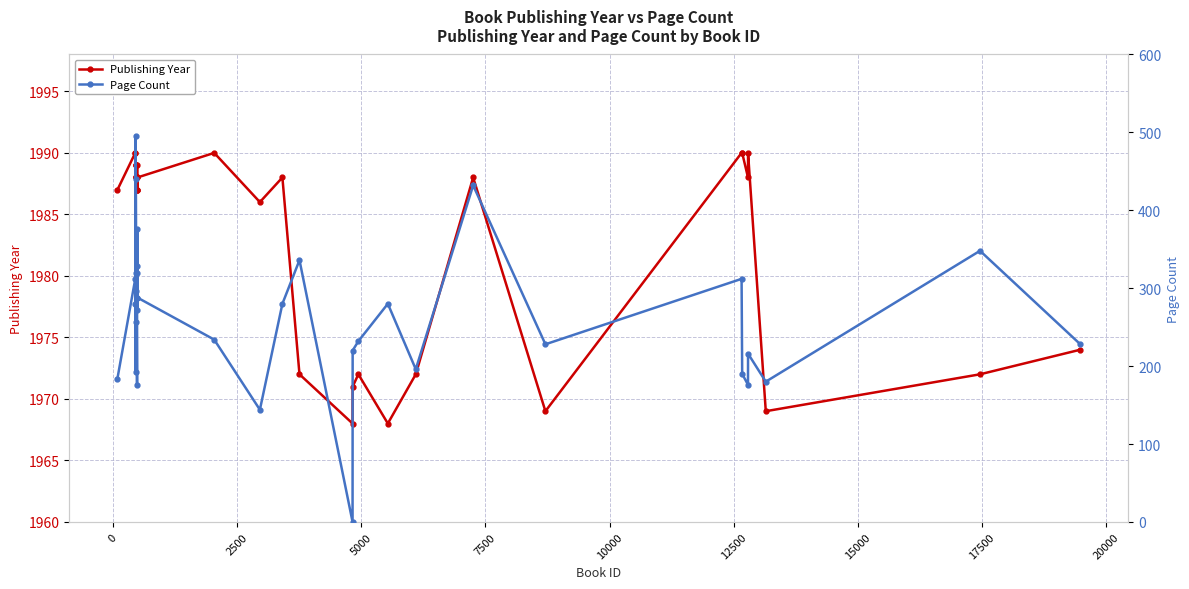

Reading left to right, list all the values displayed in this chart.

Publishing Year: 1987	1990	1990	1989	1989	1989	1988	1988	1988	1987	1989	1987	1987	1988	1988	1988	1990	1986	1988	1972	1968	1971	1972	1968	1972	1988	1969	1990	1990	1988	1990	1969	1972	1974
Page Count: 184	312	280	296	496	192	440	256	320	176	328	320	272	376	288	288	234	144	280	336	0	220	232	280	196	432	228	312	190	176	216	180	348	228